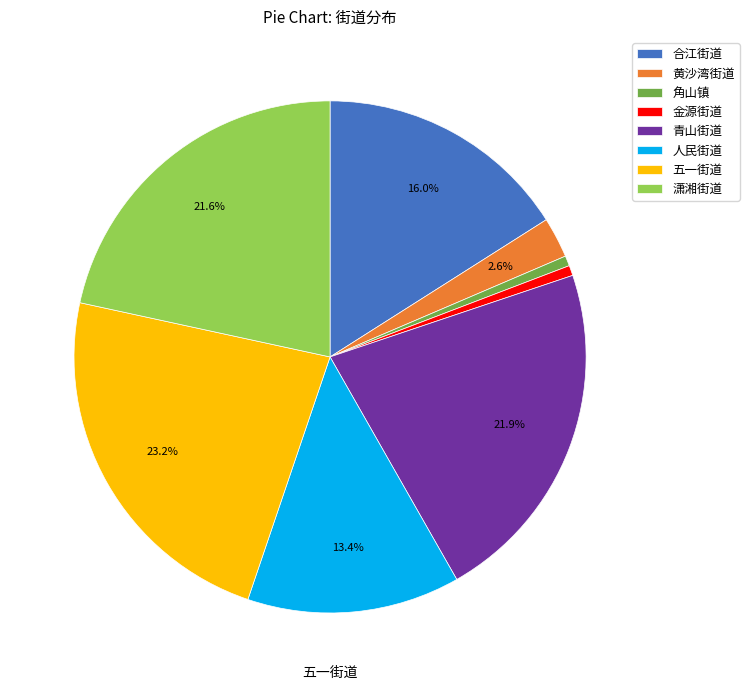

What is the largest slice in the pie chart?

五一街道